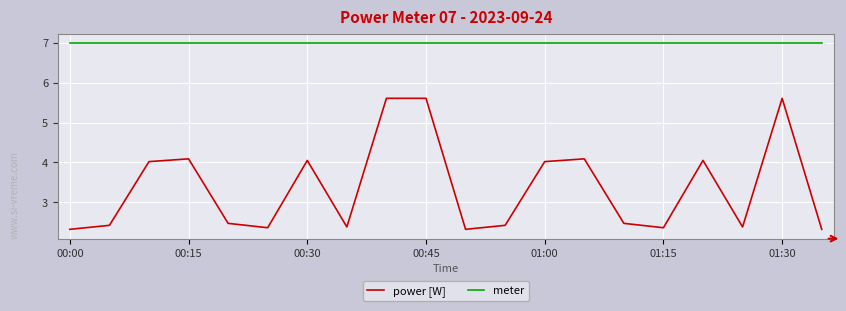

Which series has the widest spread of values?

power [W]